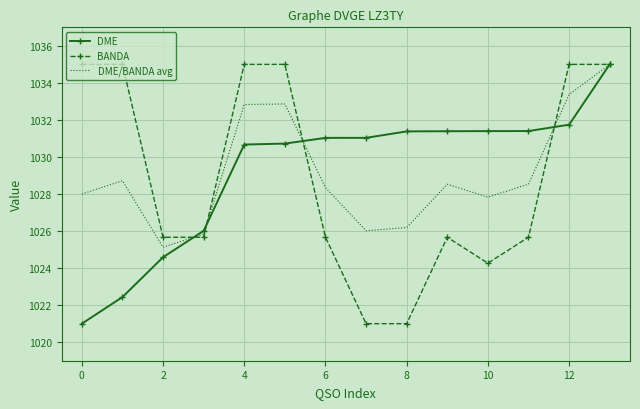

What is the minimum value for DME/BANDA avg?

1025.1